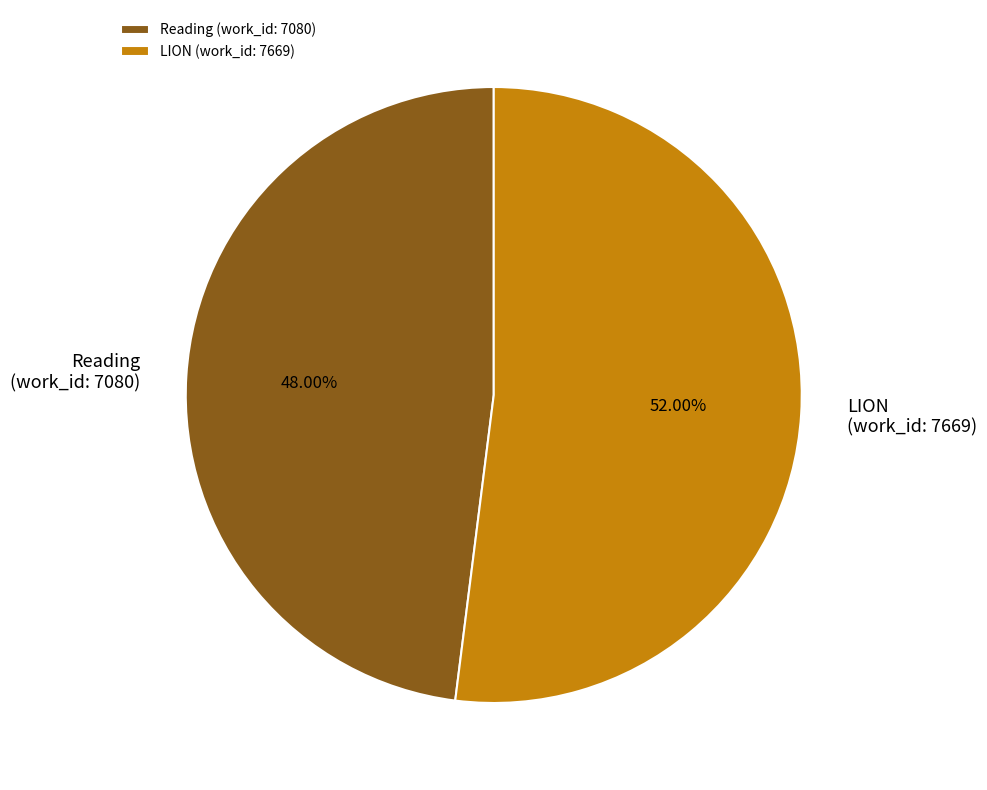

Which slice is the smallest?

Reading (work_id: 7080)